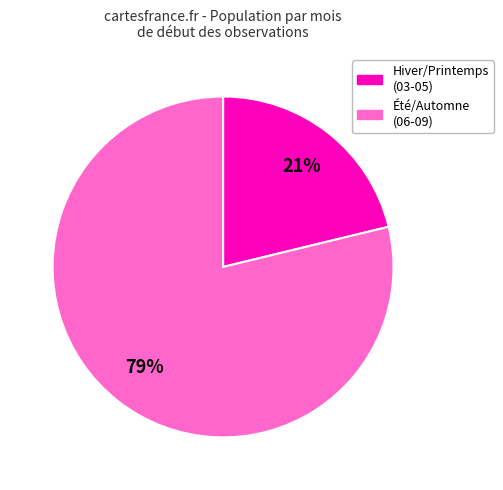

Is there any slice that represents more than half of the pie?

Yes